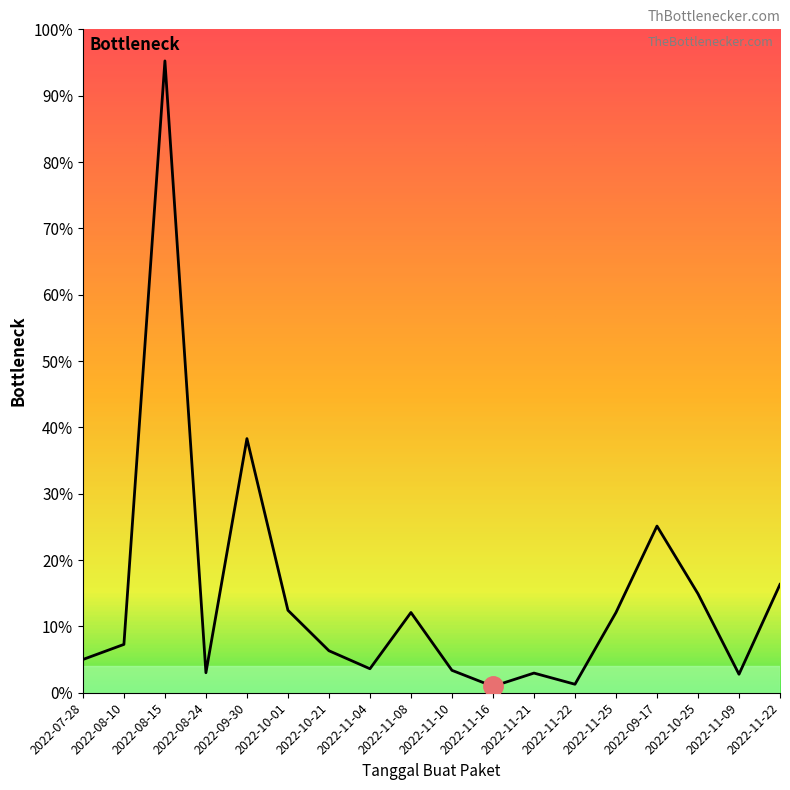

Does the chart have visible grid lines?

No